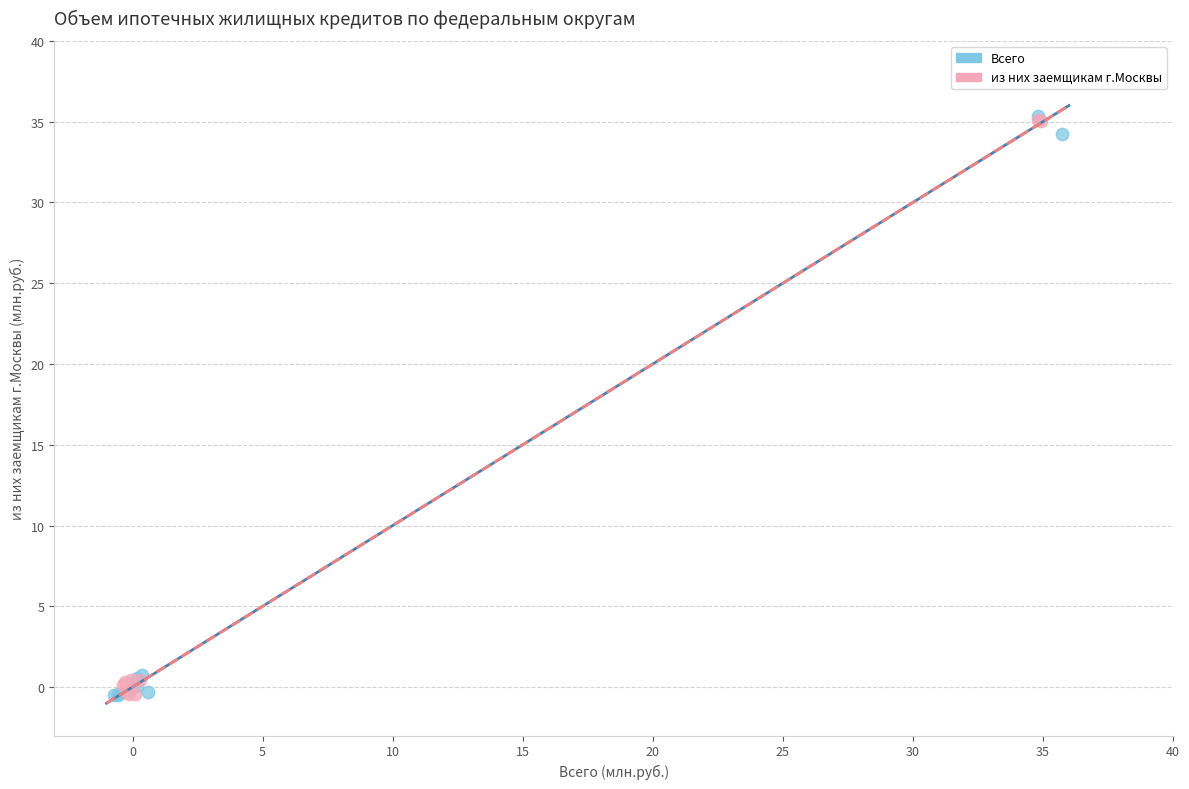

What are all the series names shown in the legend?

Всего, из них заемщикам г.Москвы